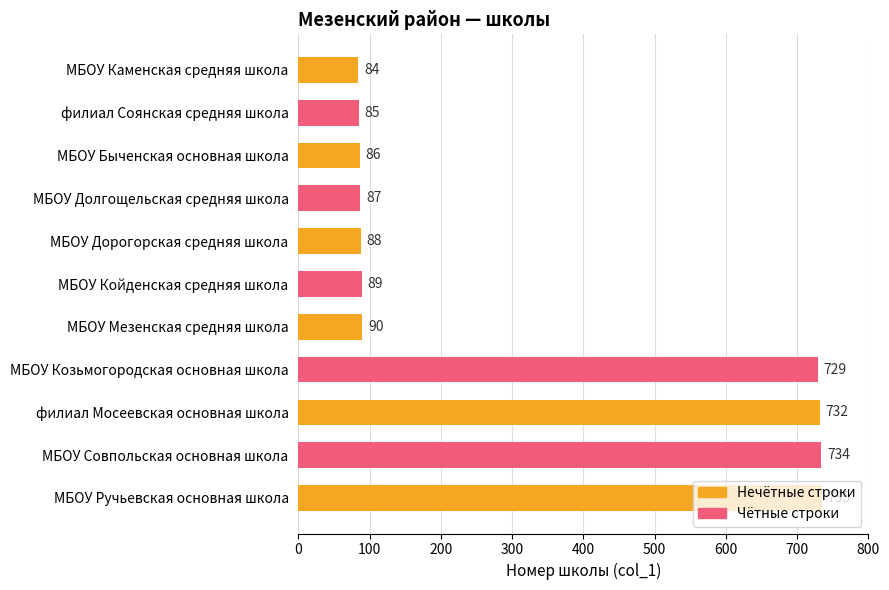

Is it true that the value at МБОУ Дорогорская средняя школа is 88?

True